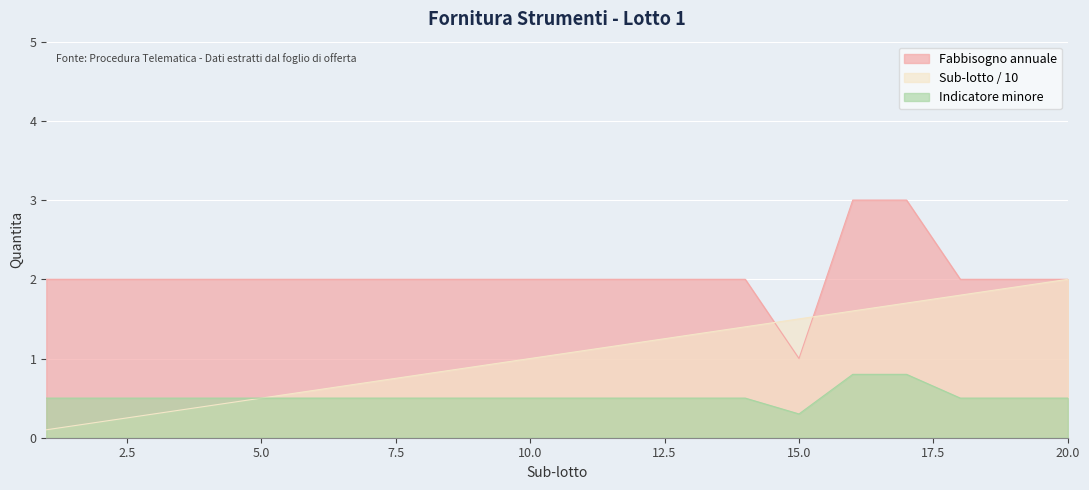

Read the Sub-lotto value at 10.

1.0